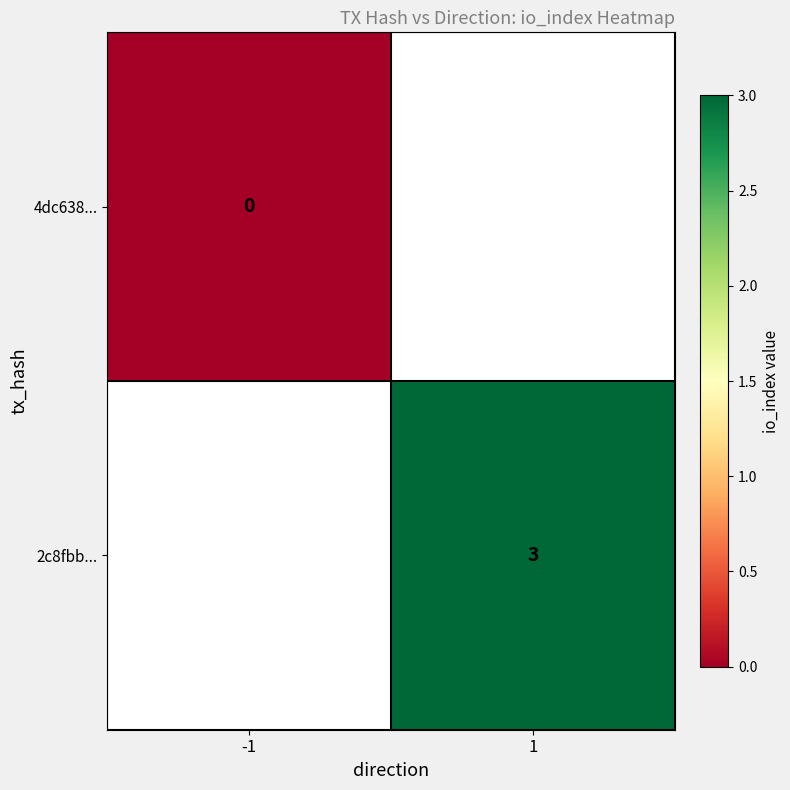

Is it true that 2c8fbb... equals 1 at 1?

False